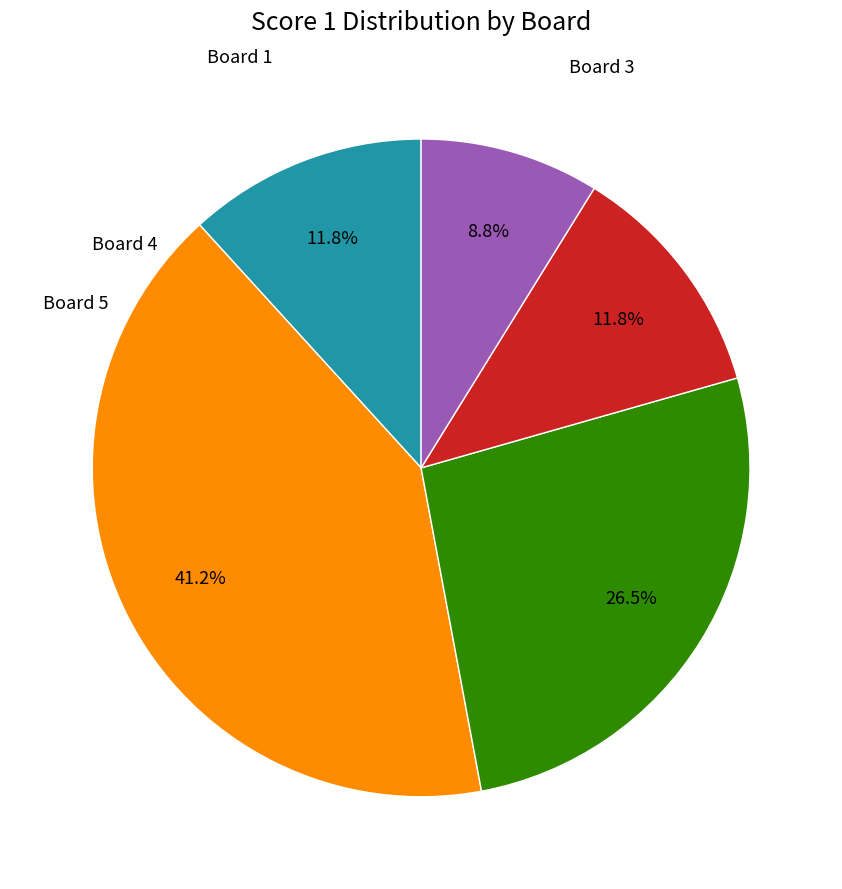

Is there any slice that represents more than half of the pie?

No